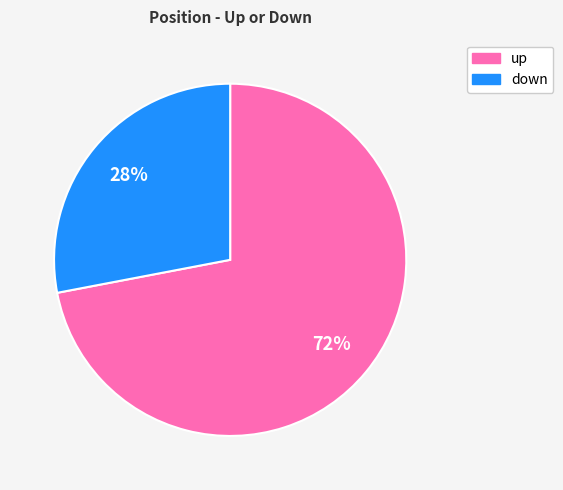

Which slice is the smallest?

down